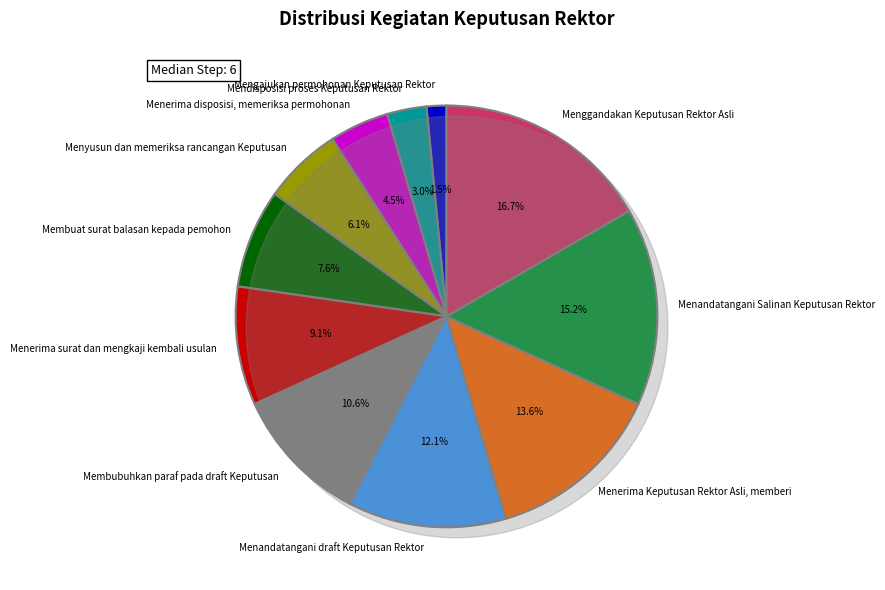

Does Membubuhkan paraf pada draft Keputusan account for over 50% of the chart?

No